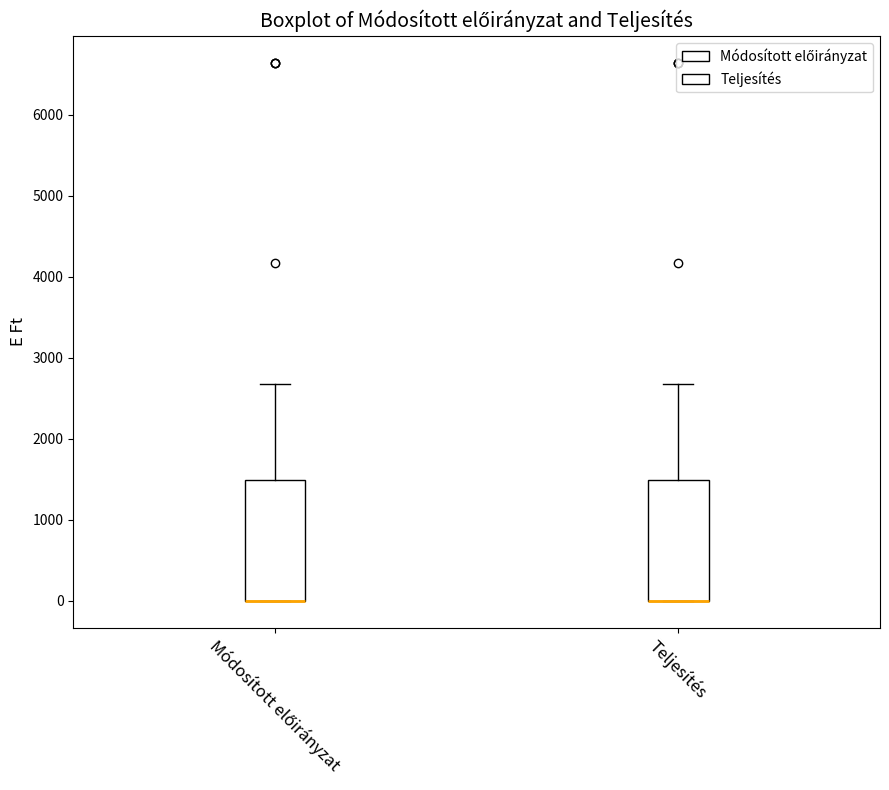

Reading left to right, transcribe this box plot: for each box, give where its median line is, the range the box spans, and where its two whiskers end, as read against the y-axis. The values are not printed on the chart, so give them approximately, as read against the axis.

Módosított előirányzat: median 0 (drawn on the box's lower edge), box 0 to 1500, whiskers 0 to 2700
Teljesítés: median 0 (drawn on the box's lower edge), box 0 to 1500, whiskers 0 to 2700